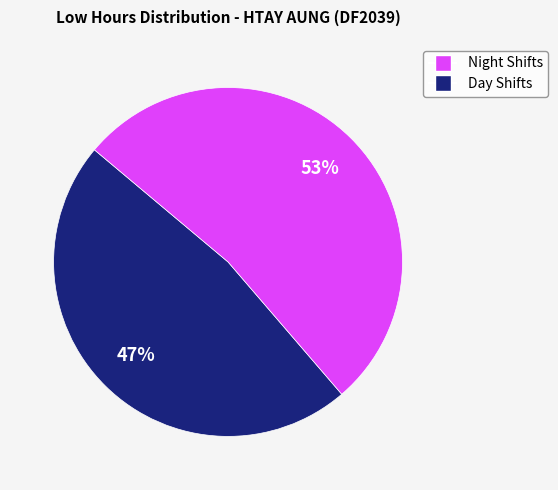

To the nearest percent, what is the average slice percentage?

50%